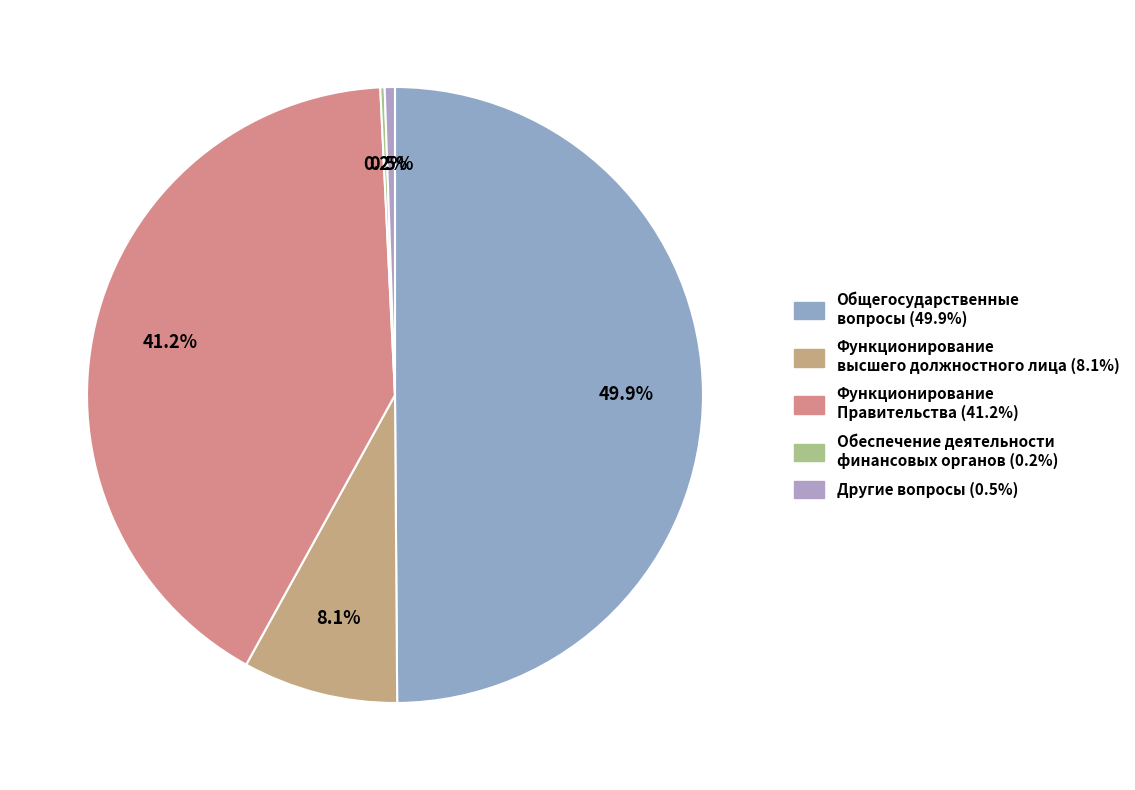

Rank the categories by value from highest to lowest.

ОБЩЕГОСУДАРСТВЕННЫЕ ВОПРОСЫ, Функционирование Правительства, Функционирование высшего должностного лица, Другие общегосударственные вопросы, Обеспечение деятельности финансовых органов